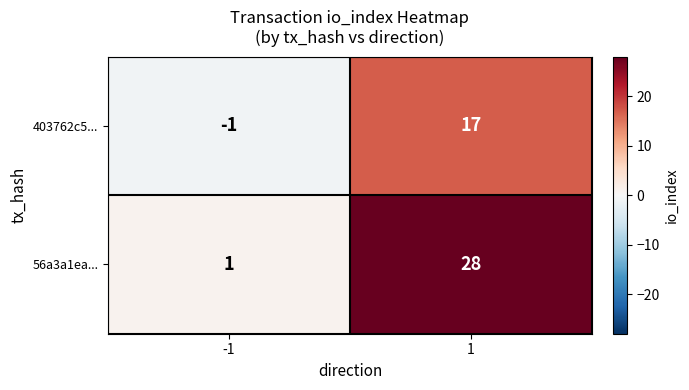

Read the 403762c5... value at 1, to the nearest 5.

15